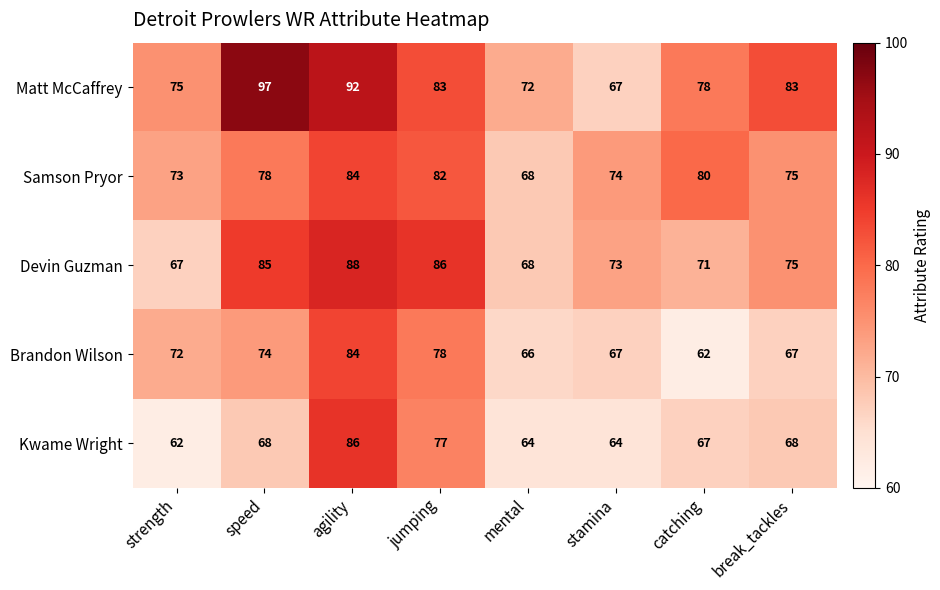

Which category has the lowest value in the Samson Pryor series?

mental